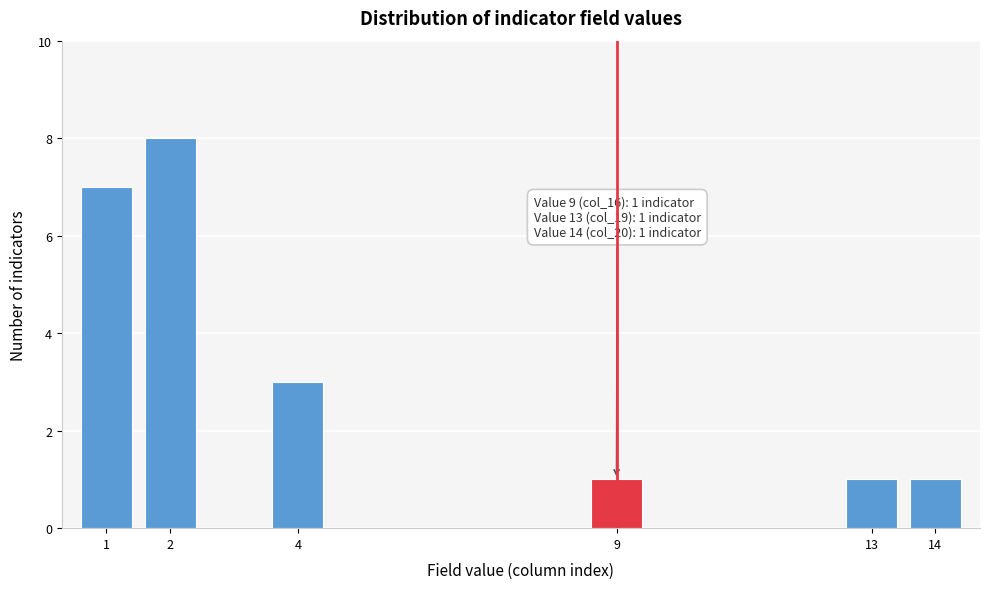

Reading left to right, what are all the values shown in this chart?

7	8	3	1	1	1